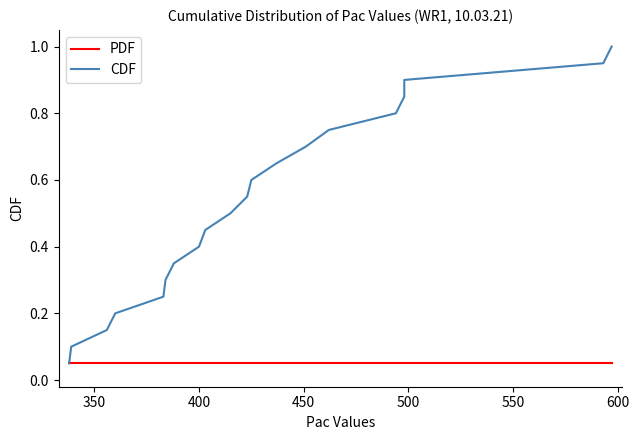

Which series has the largest total across all categories?

CDF